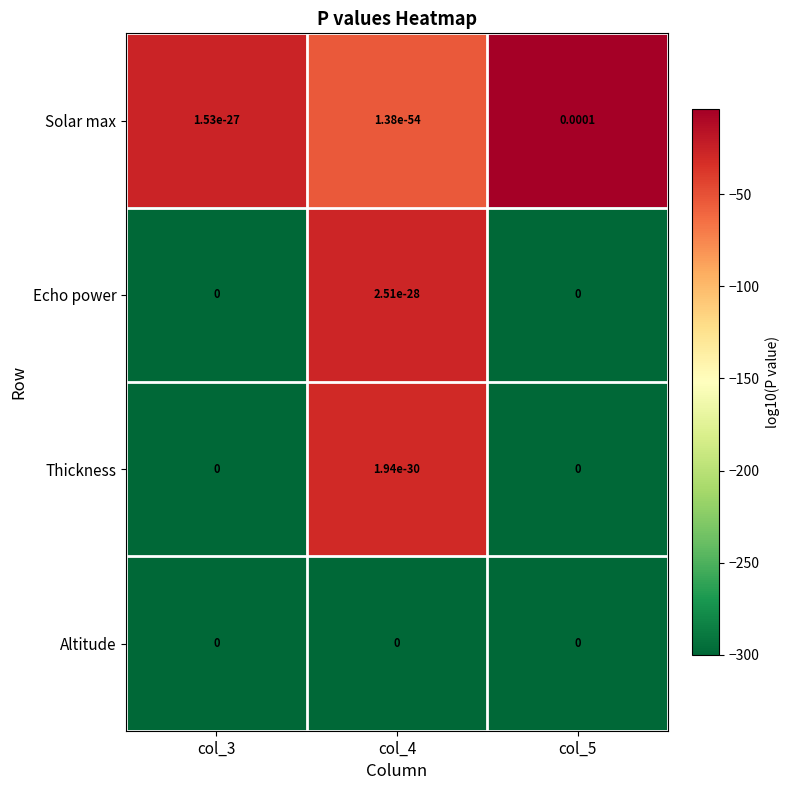

Which series has the largest total across all categories?

Solar max